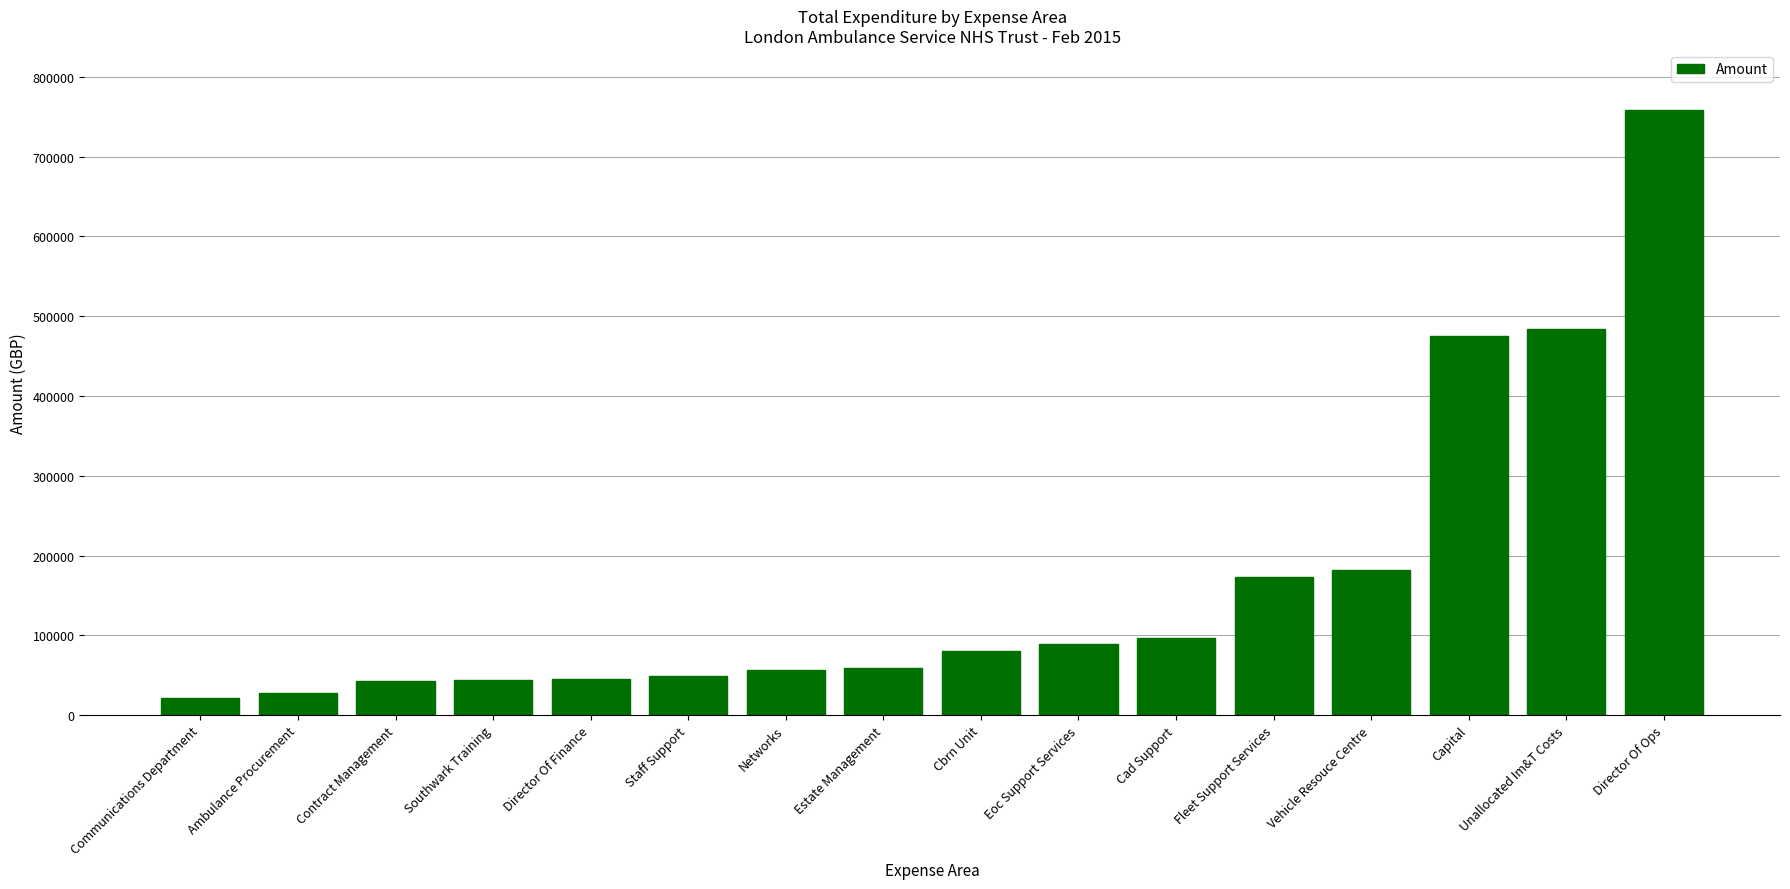

What is the sum of the values at Estate Management and Fleet Support Services?

232683.6